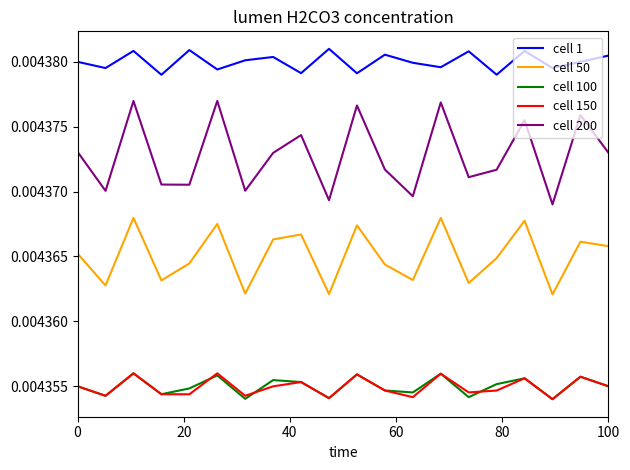

In cell 1, how many points are lower than both neighbors (excluding endpoints)?

8